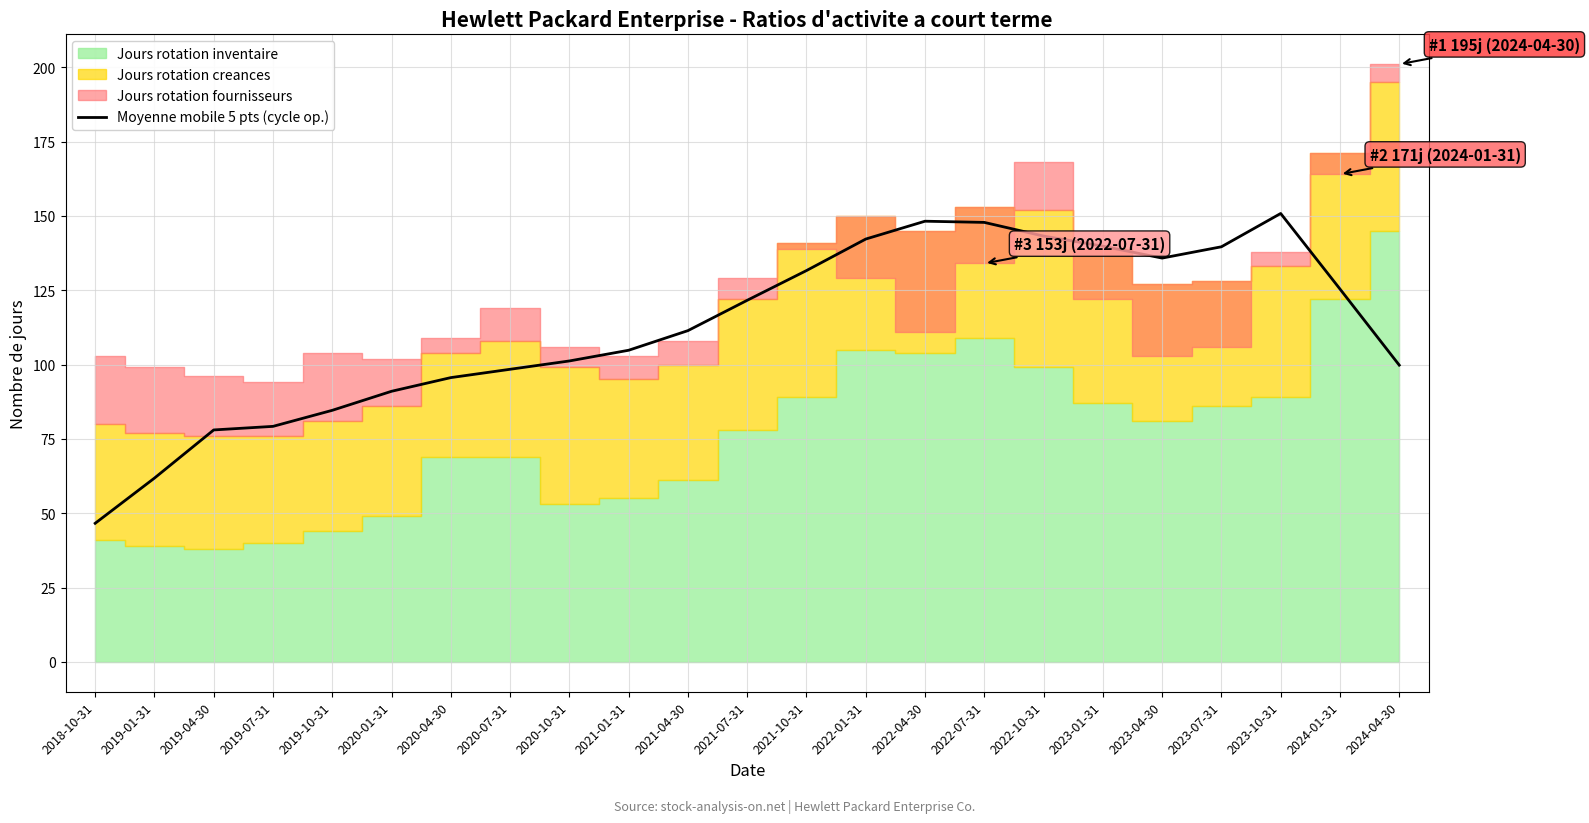

What is the change in value from 2020-10-31 to 2022-04-30?

+47.0